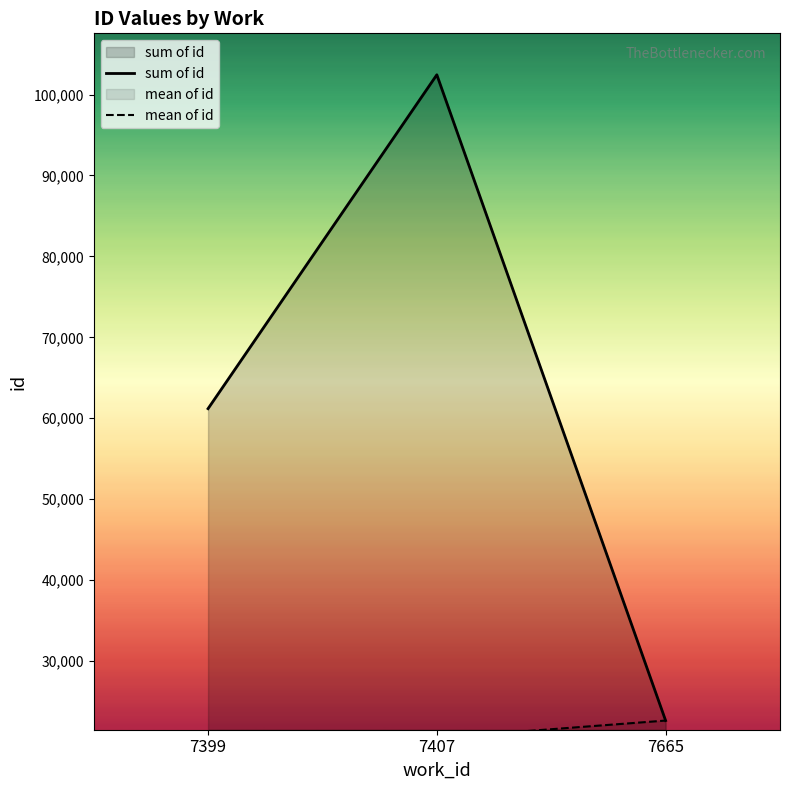

Which series has the largest range (max minus min)?

sum of id